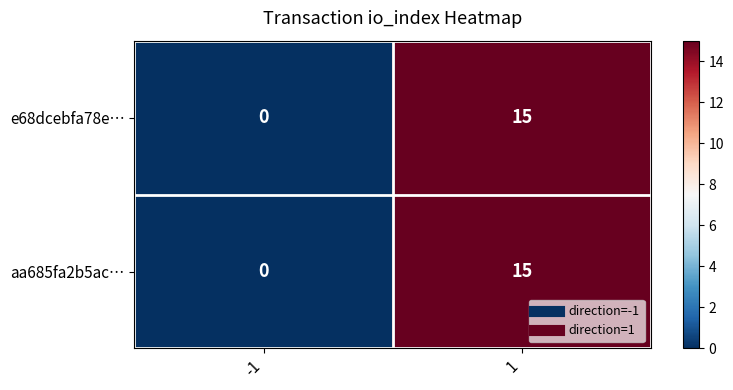

Read the aa685fa2b5ac… value at 1, to the nearest 5.

15